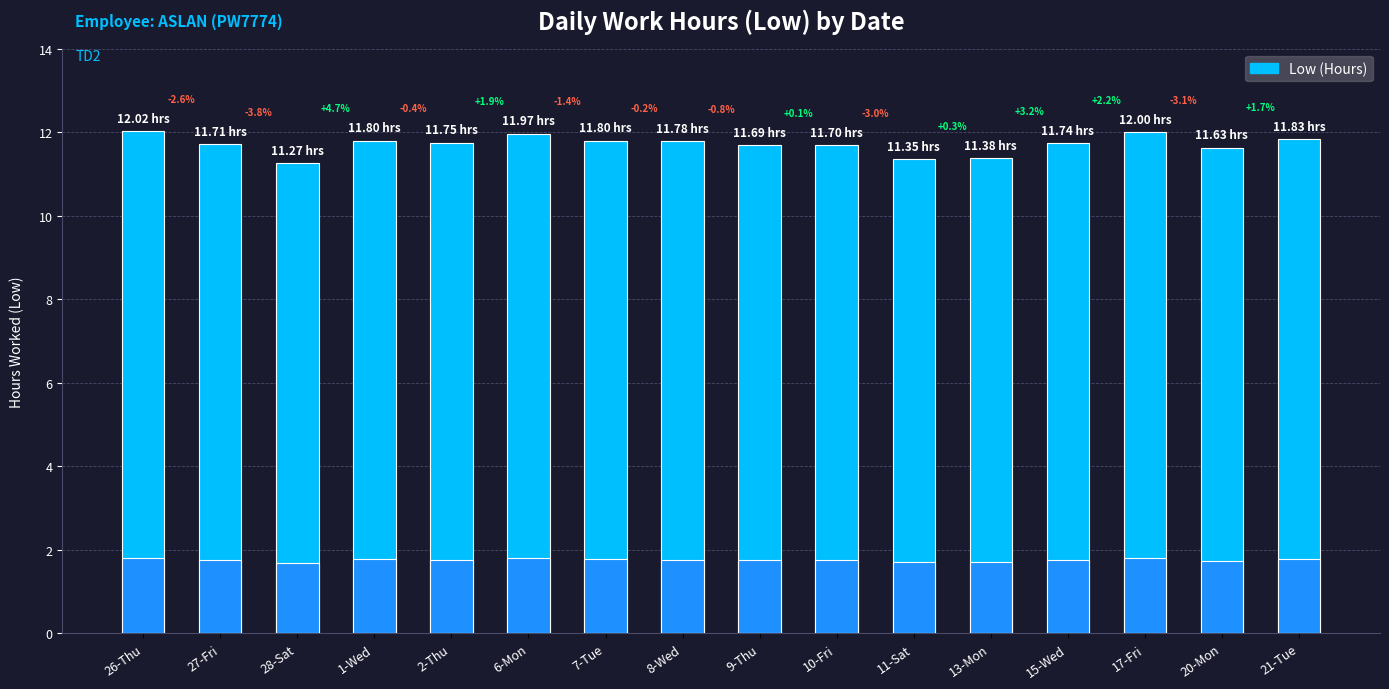

What is the greatest value displayed?

12.0